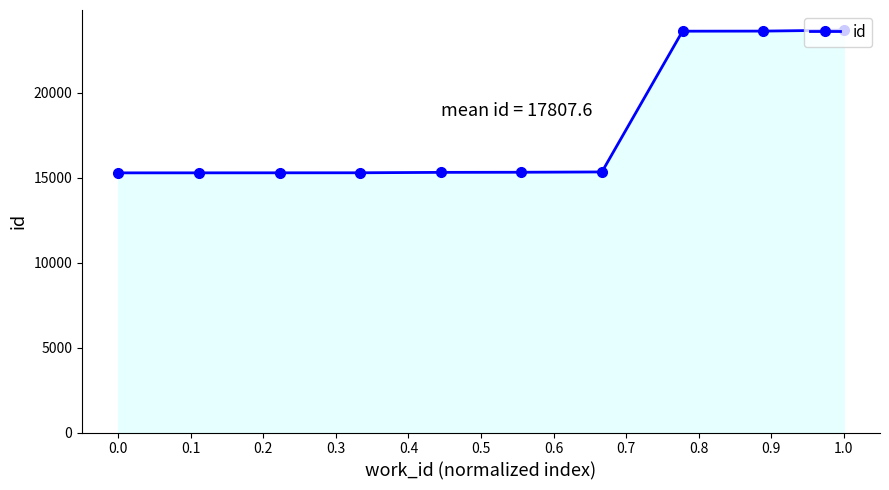

What is the value of the 7th point from the left?

15340